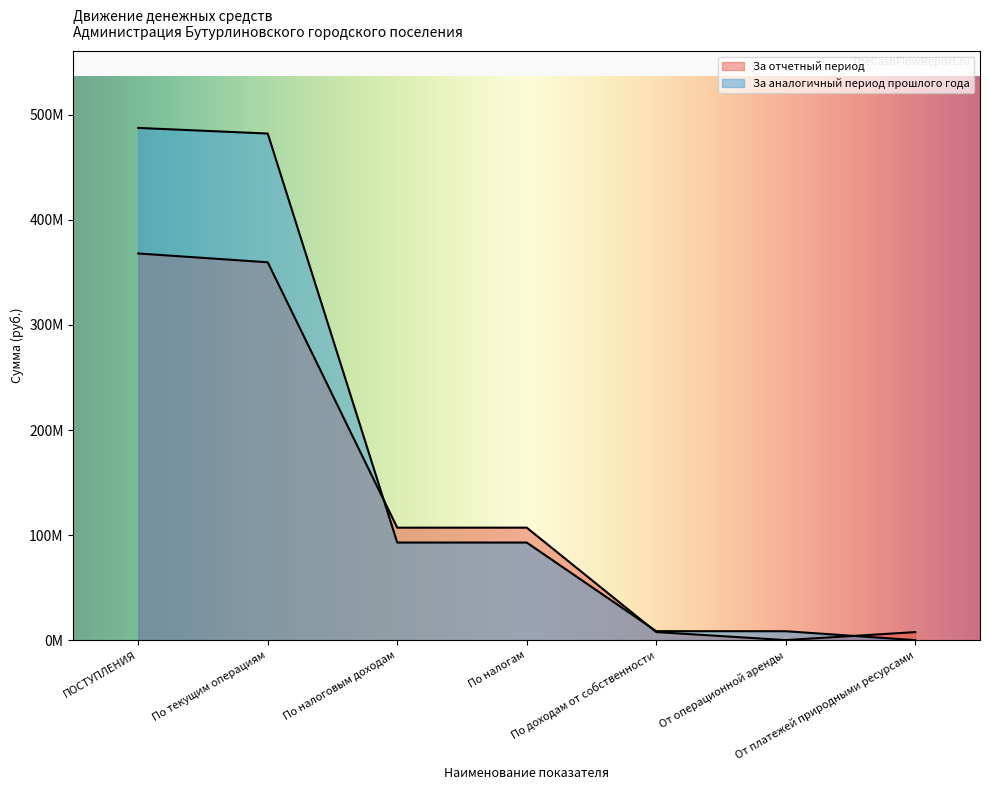

Which has a higher value, По доходам от собственности or От операционной аренды?

По доходам от собственности